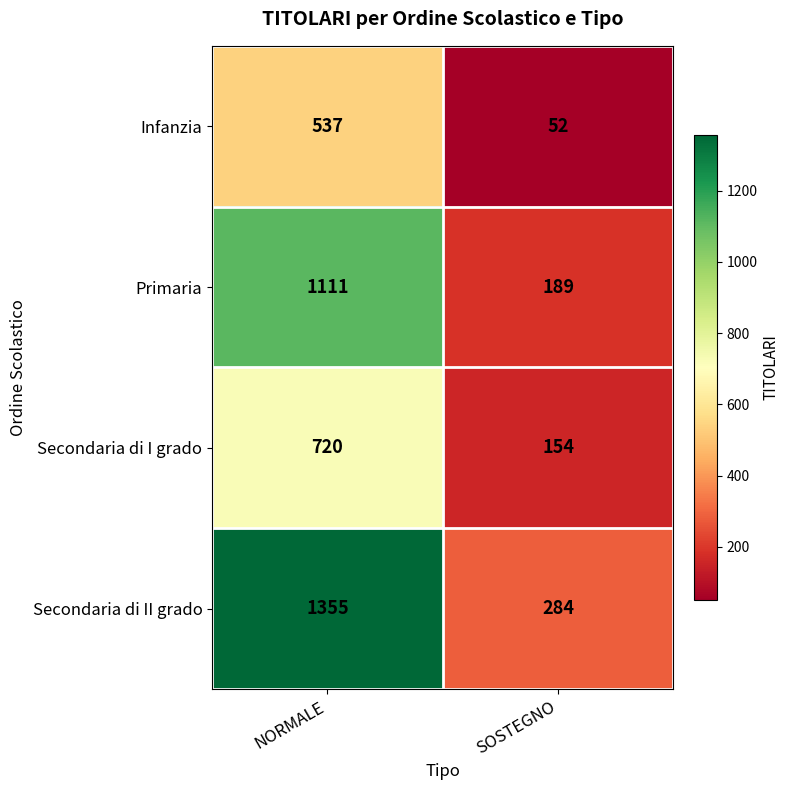

Rank the series by their maximum value, from lowest to highest.

Infanzia, Secondaria di I grado, Primaria, Secondaria di II grado